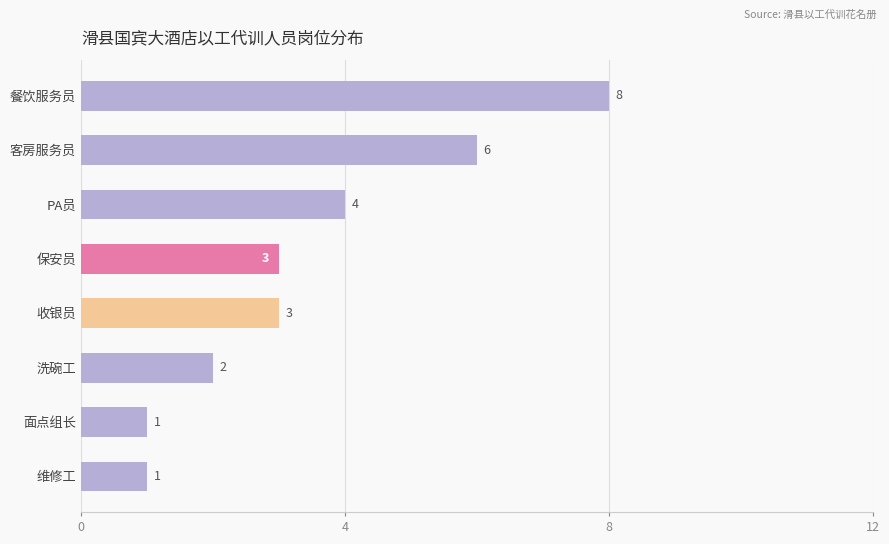

What is the difference between the maximum and minimum values?

7